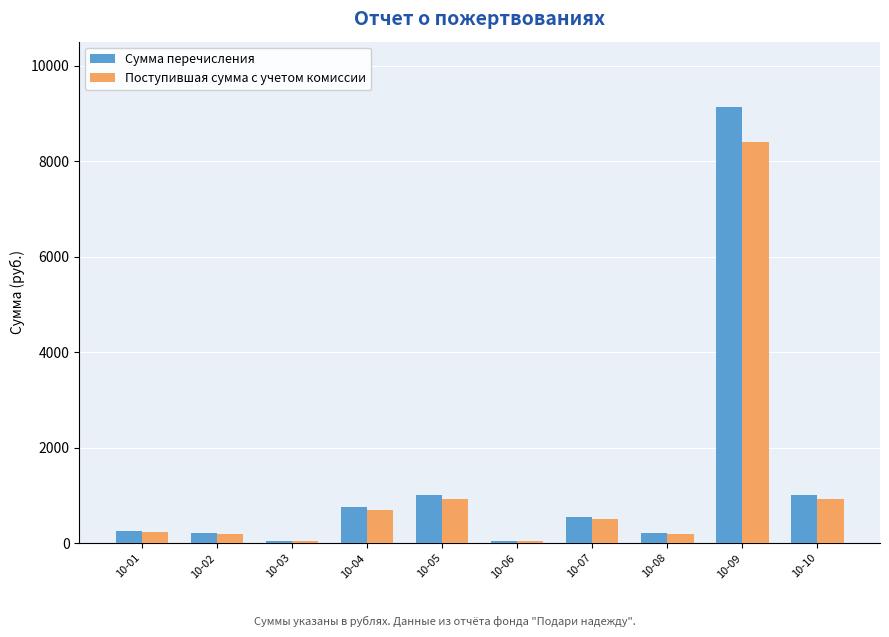

Reading left to right, list all the values displayed in this chart.

Сумма перечисления: 10-01=250.0	10-02=200.0	10-03=50.0	10-04=750.0	10-05=1000.0	10-06=50.0	10-07=550.0	10-08=200.0	10-09=9138.0	10-10=1000.0
Поступившая сумма с учетом комиссии: 10-01=230.0	10-02=184.0	10-03=46.0	10-04=690.0	10-05=920.0	10-06=46.0	10-07=506.0	10-08=184.0	10-09=8407.0	10-10=920.0